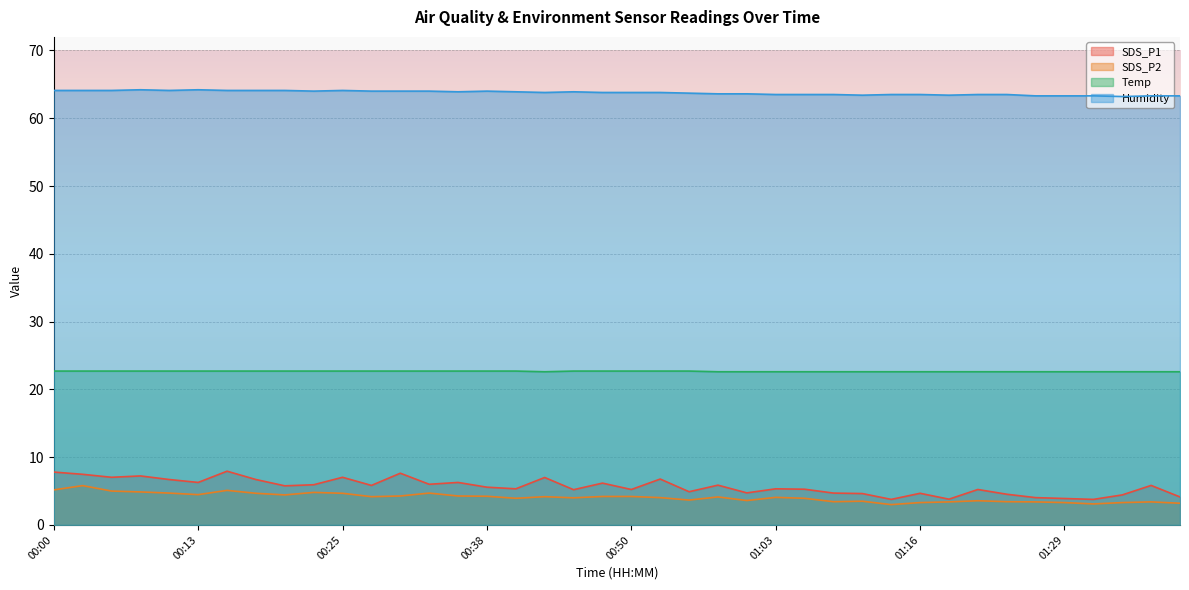

Reading left to right, extract all data points from this chart.

SDS_P1: 00:00=7.8	00:03=7.5	00:05=7.0	00:08=7.2	00:10=6.7	00:13=6.3	00:15=7.9	00:18=6.7	00:20=5.8	00:23=5.9	00:25=7.0	00:28=5.8	00:30=7.6	00:33=6.0	00:35=6.3	00:38=5.6	00:40=5.3	00:43=7.0	00:45=5.2	00:48=6.2	00:50=5.2	00:53=6.8	00:55=4.9	00:58=5.9	01:00=4.7	01:03=5.3	01:05=5.3	01:08=4.7	01:11=4.6	01:13=3.8	01:16=4.7	01:18=3.8	01:21=5.2	01:24=4.5	01:26=4.0	01:29=3.9	01:31=3.8	01:34=4.4	01:36=5.8	01:39=4.1
SDS_P2: 00:00=5.2	00:03=5.8	00:05=5.0	00:08=4.9	00:10=4.7	00:13=4.5	00:15=5.1	00:18=4.7	00:20=4.4	00:23=4.8	00:25=4.7	00:28=4.2	00:30=4.3	00:33=4.7	00:35=4.3	00:38=4.2	00:40=3.9	00:43=4.2	00:45=4.0	00:48=4.2	00:50=4.2	00:53=4.0	00:55=3.7	00:58=4.1	01:00=3.6	01:03=4.1	01:05=3.9	01:08=3.4	01:11=3.5	01:13=3.0	01:16=3.3	01:18=3.4	01:21=3.6	01:24=3.4	01:26=3.4	01:29=3.3	01:31=3.1	01:34=3.3	01:36=3.4	01:39=3.2
Temp: 00:00=22.7	00:03=22.7	00:05=22.7	00:08=22.7	00:10=22.7	00:13=22.7	00:15=22.7	00:18=22.7	00:20=22.7	00:23=22.7	00:25=22.7	00:28=22.7	00:30=22.7	00:33=22.7	00:35=22.7	00:38=22.7	00:40=22.7	00:43=22.6	00:45=22.7	00:48=22.7	00:50=22.7	00:53=22.7	00:55=22.7	00:58=22.6	01:00=22.6	01:03=22.6	01:05=22.6	01:08=22.6	01:11=22.6	01:13=22.6	01:16=22.6	01:18=22.6	01:21=22.6	01:24=22.6	01:26=22.6	01:29=22.6	01:31=22.6	01:34=22.6	01:36=22.6	01:39=22.6
Humidity: 00:00=64.1	00:03=64.1	00:05=64.1	00:08=64.2	00:10=64.1	00:13=64.2	00:15=64.1	00:18=64.1	00:20=64.1	00:23=64.0	00:25=64.1	00:28=64.0	00:30=64.0	00:33=64.0	00:35=63.9	00:38=64.0	00:40=63.9	00:43=63.8	00:45=63.9	00:48=63.8	00:50=63.8	00:53=63.8	00:55=63.7	00:58=63.6	01:00=63.6	01:03=63.5	01:05=63.5	01:08=63.5	01:11=63.4	01:13=63.5	01:16=63.5	01:18=63.4	01:21=63.5	01:24=63.5	01:26=63.3	01:29=63.3	01:31=63.3	01:34=63.2	01:36=63.3	01:39=63.3